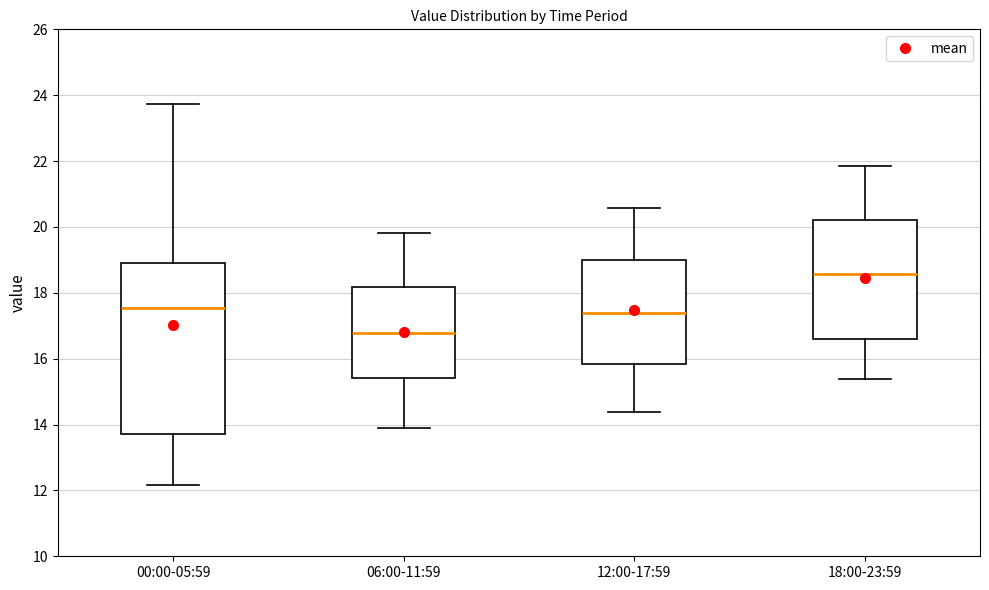

Reading left to right, transcribe this box plot: for each box, give where its median line is, the range the box spans, and where its two whiskers end, as read against the y-axis. The values are not printed on the chart, so give them approximately, as read against the axis.

00:00-05:59: median 17.6, box 13.8 to 19.0, whiskers 12.2 to 23.8
06:00-11:59: median 16.8, box 15.4 to 18.2, whiskers 14.0 to 19.8
12:00-17:59: median 17.4, box 15.8 to 19.0, whiskers 14.4 to 20.6
18:00-23:59: median 18.6, box 16.6 to 20.2, whiskers 15.4 to 21.8